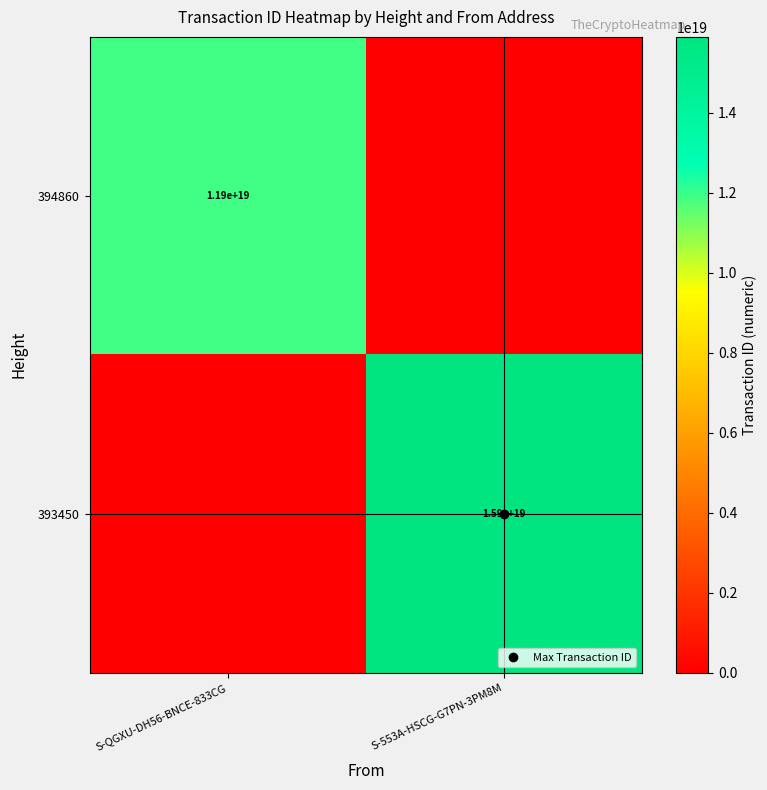

Which label corresponds to the largest value in the chart?

S-553A-HSCG-G7PN-3PM8M